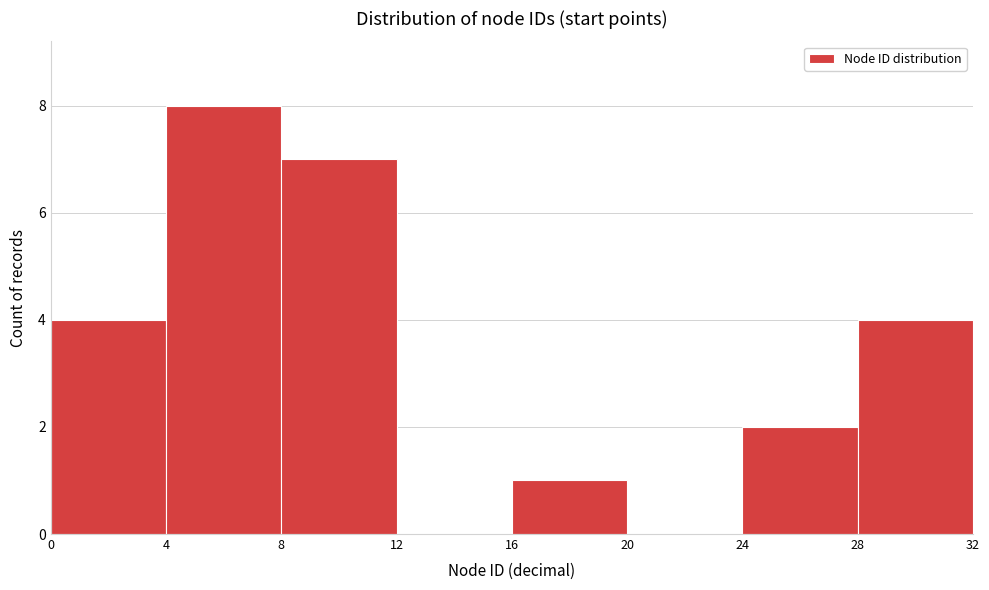

Over which range of the x-axis is the bar tallest?

4 to 8